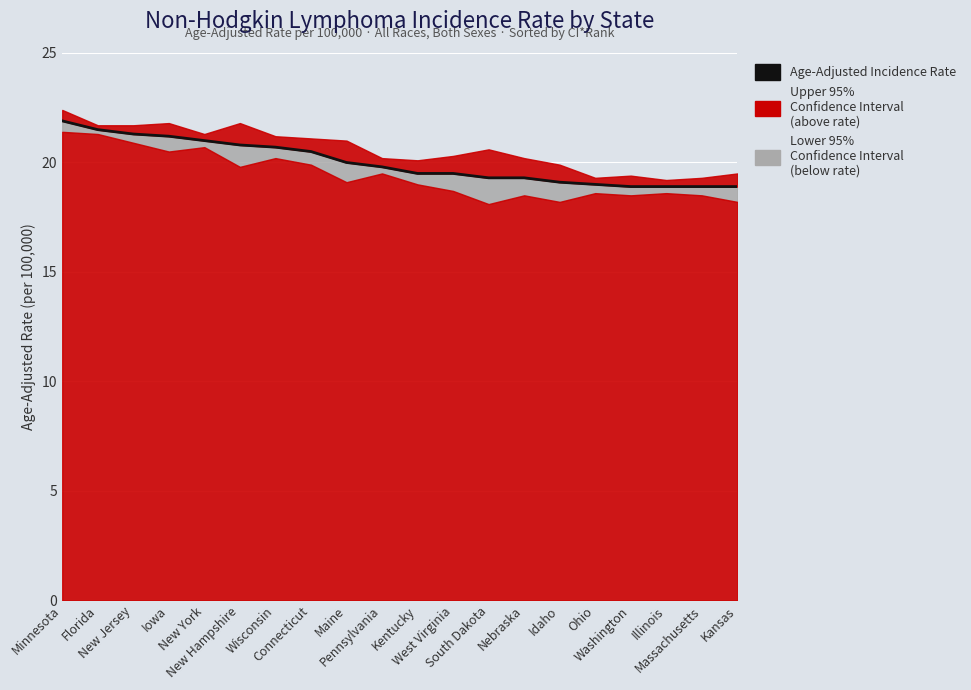

What is the change in value from Florida to South Dakota?

-2.2